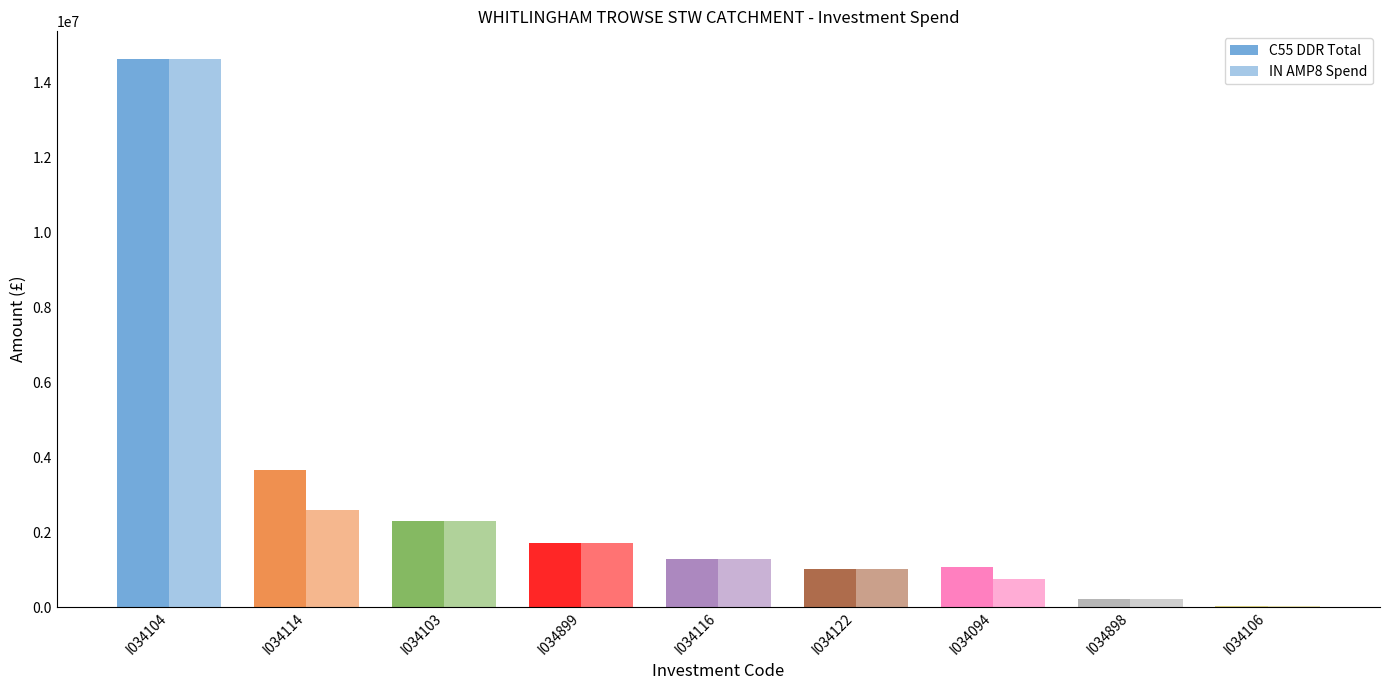

At which label is C55 DDR Total closest to 7328031?

I034114